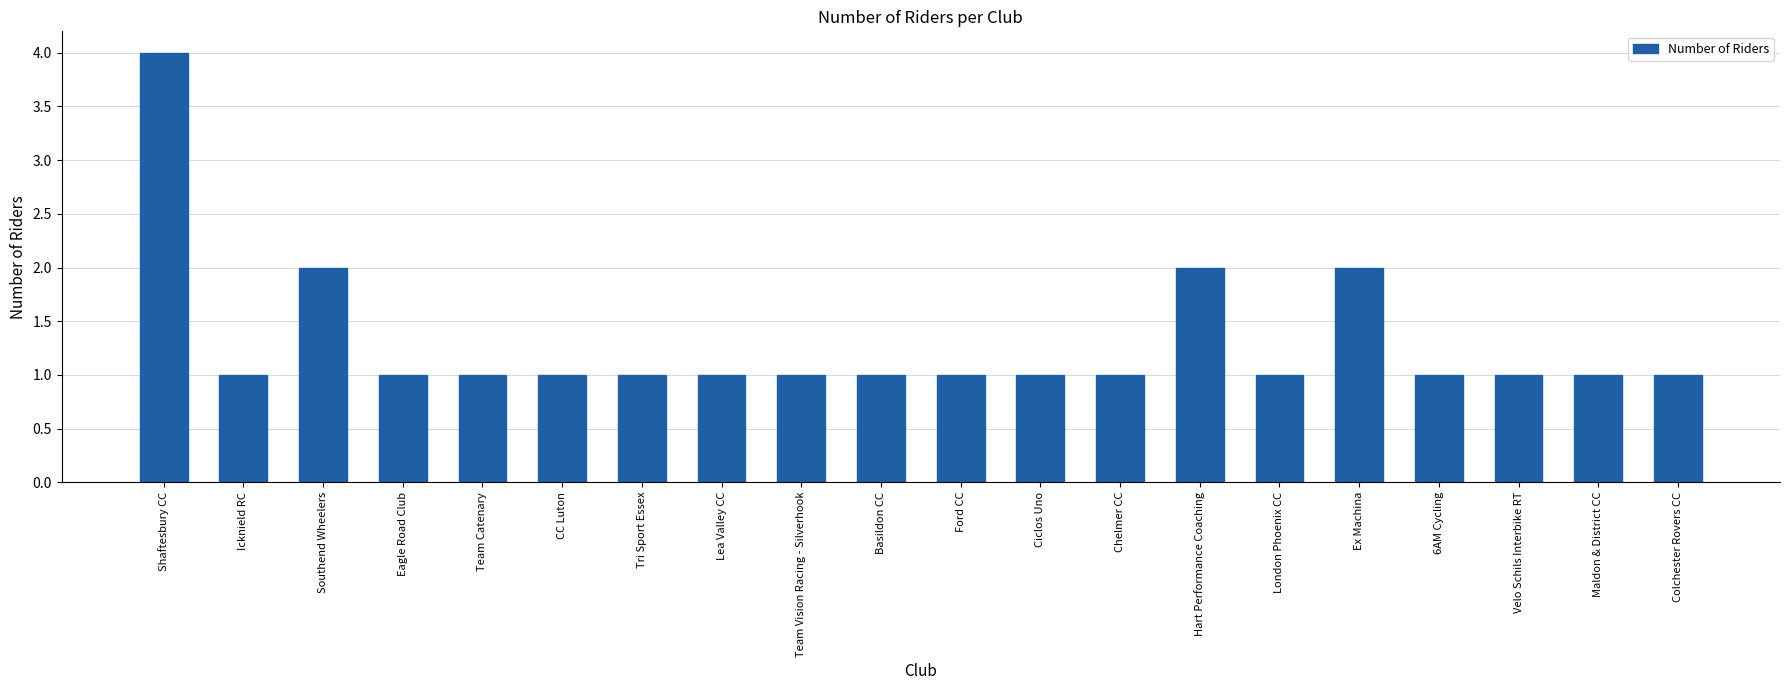

What is the greatest value displayed?

4